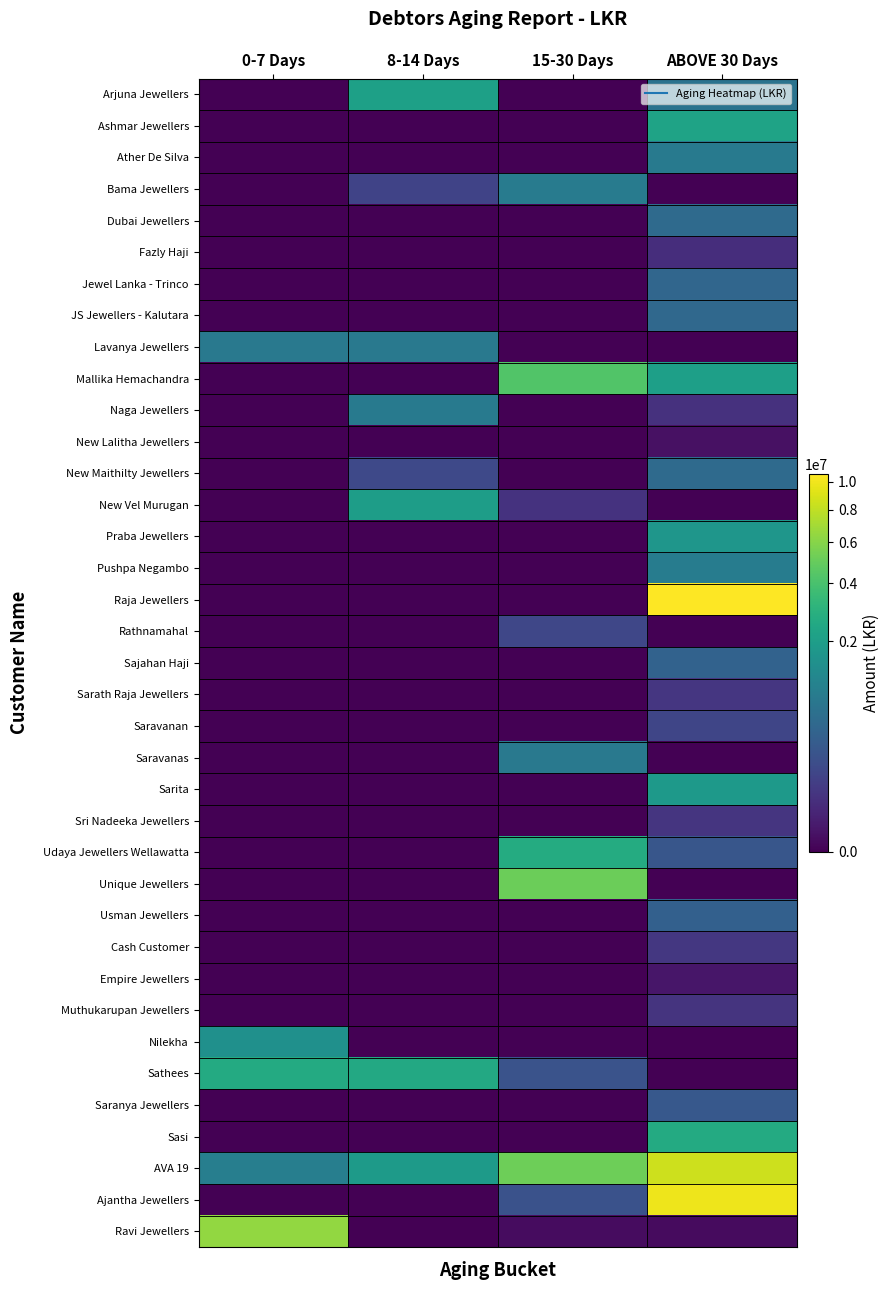

Which category has the lowest value across all series?

0-7 Days